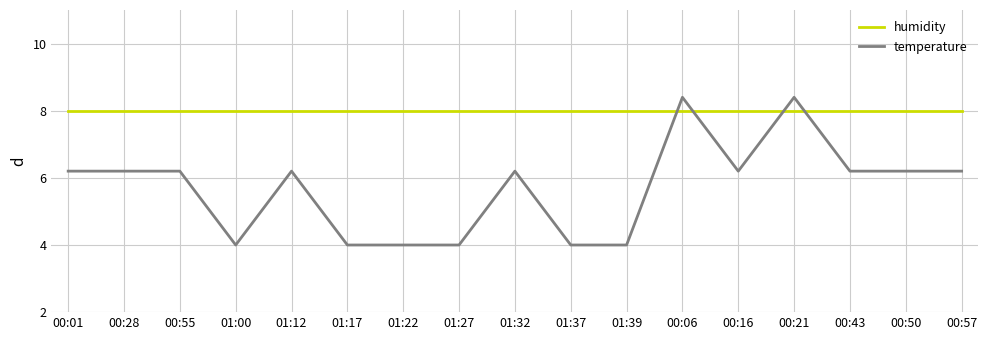

The value of temperature at 01:17 is 4.0. True or false?

True